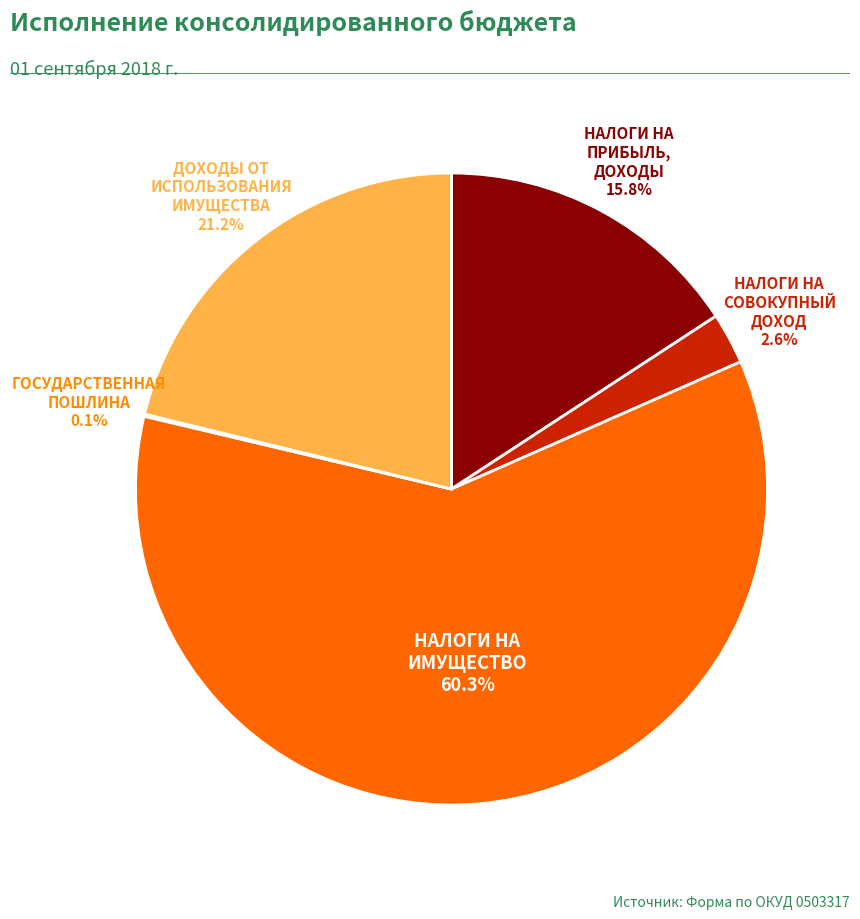

What percentage do НАЛОГИ НА ПРИБЫЛЬ, ДОХОДЫ and ДОХОДЫ ОТ ИСПОЛЬЗОВАНИЯ ИМУЩЕСТВА together represent?

37.0%